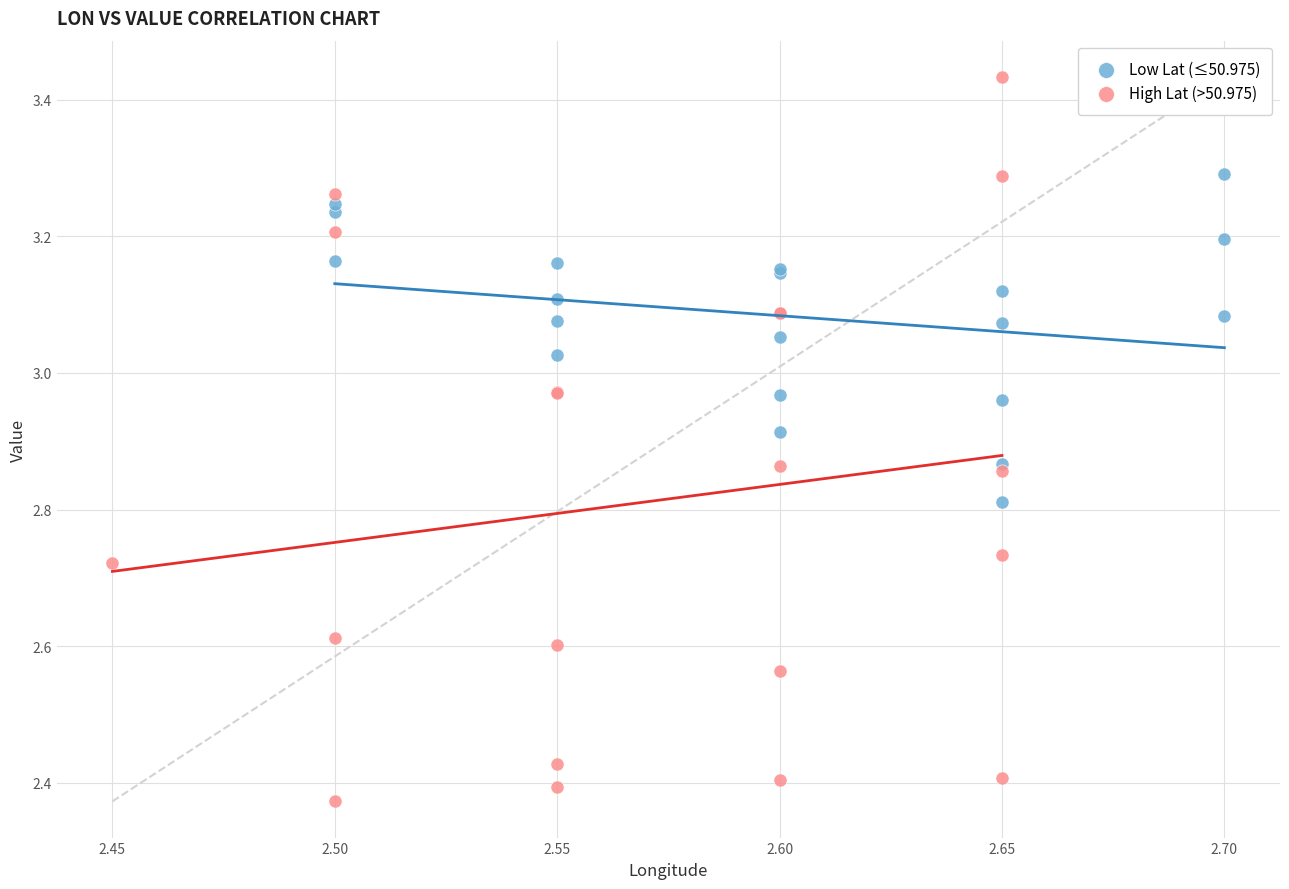

Which series reaches the minimum Y coordinate?

High Lat (>50.975)